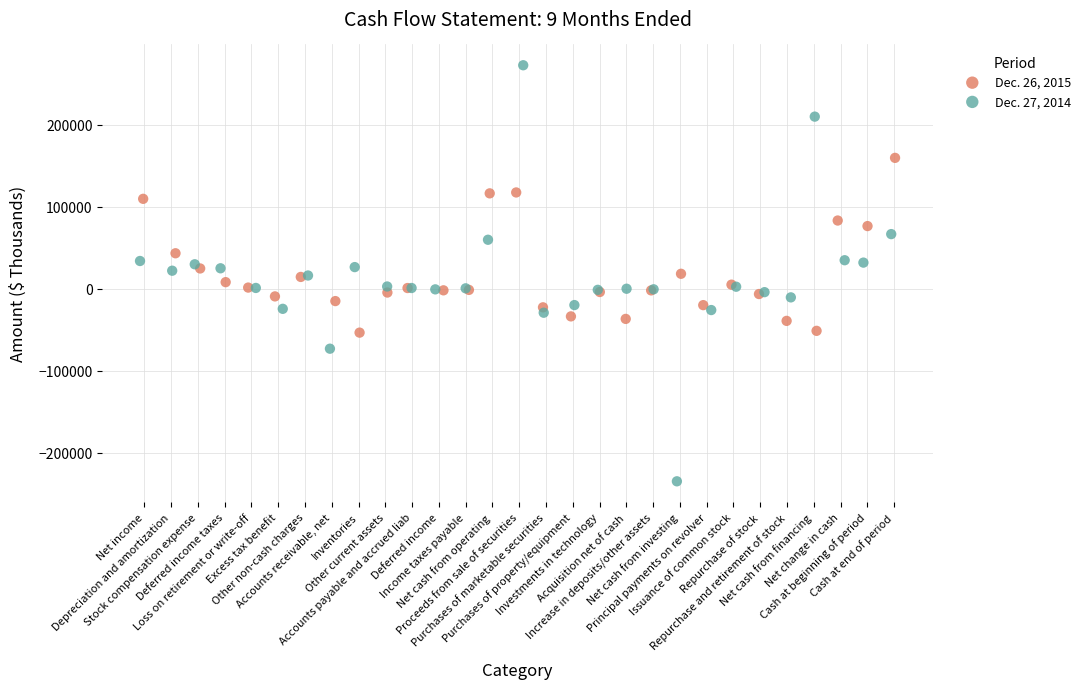

Which series reaches the minimum Y coordinate?

Dec. 27, 2014